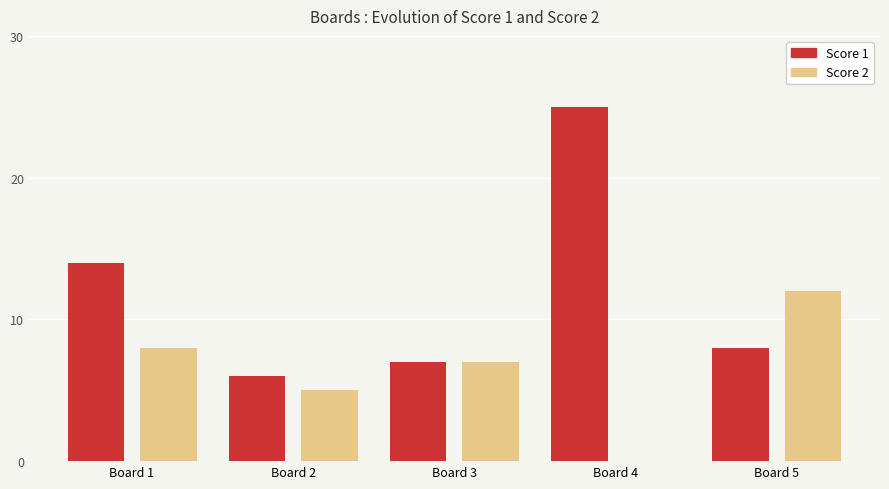

Between Board 4 and Board 5, which series saw the biggest shift?

Score 1